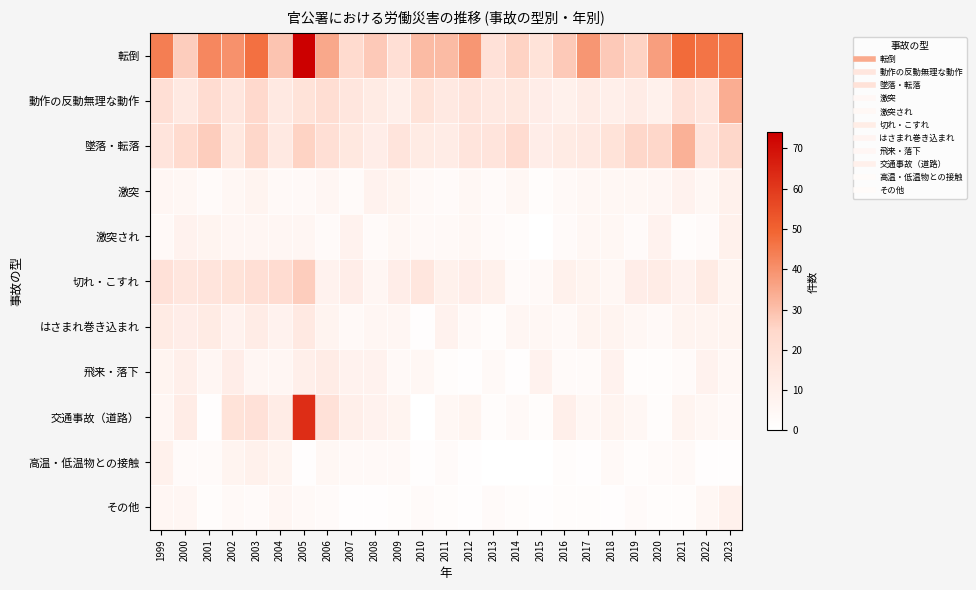

At how many categories does at least one series exceed 13?

25